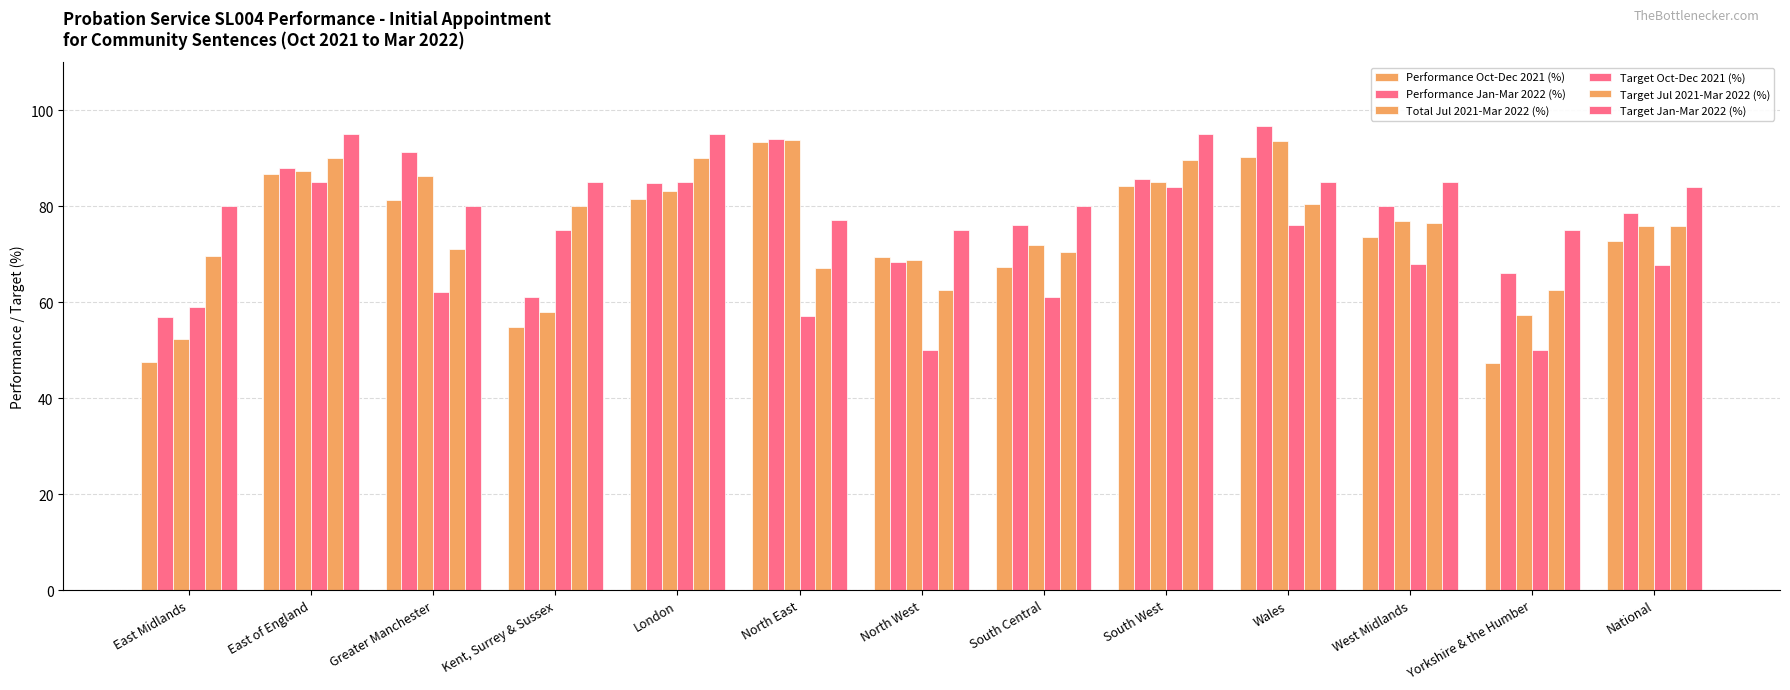

What is the difference between the maximum and minimum values in the Target Jul 2021-Mar 2022 (%) series?

27.5